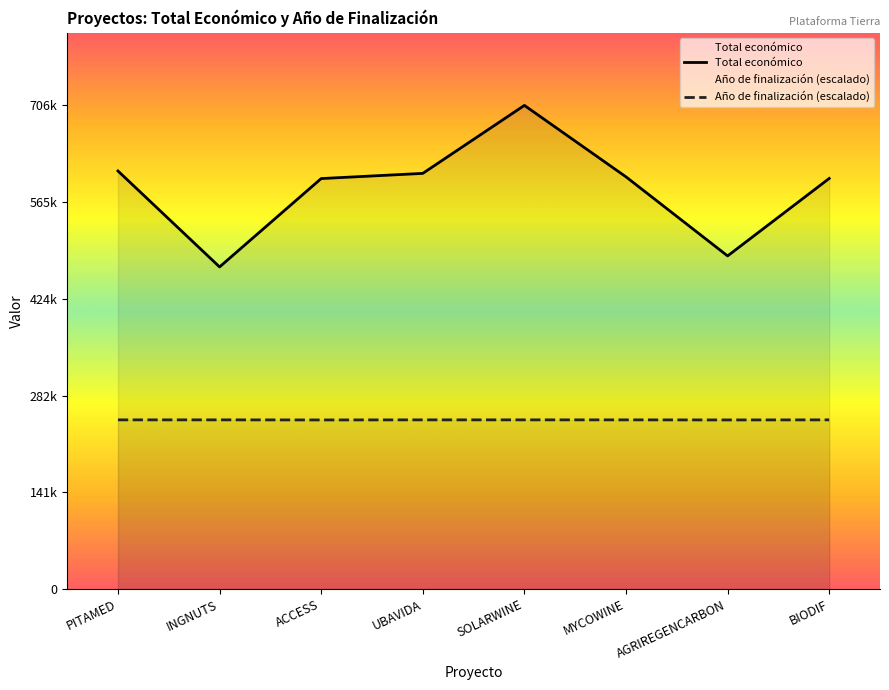

What is the label of the 1st point from the right?

BIODIF